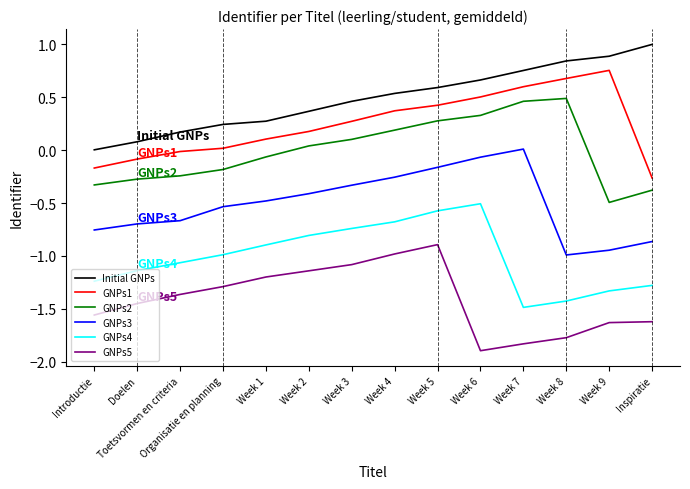

Where is the first local maximum for GNPs1?

Week 9